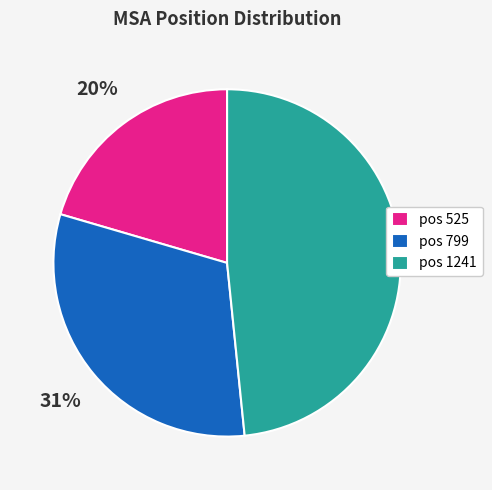

Approximately how many times larger is the value at pos 525 compared to pos 1241?

0.4